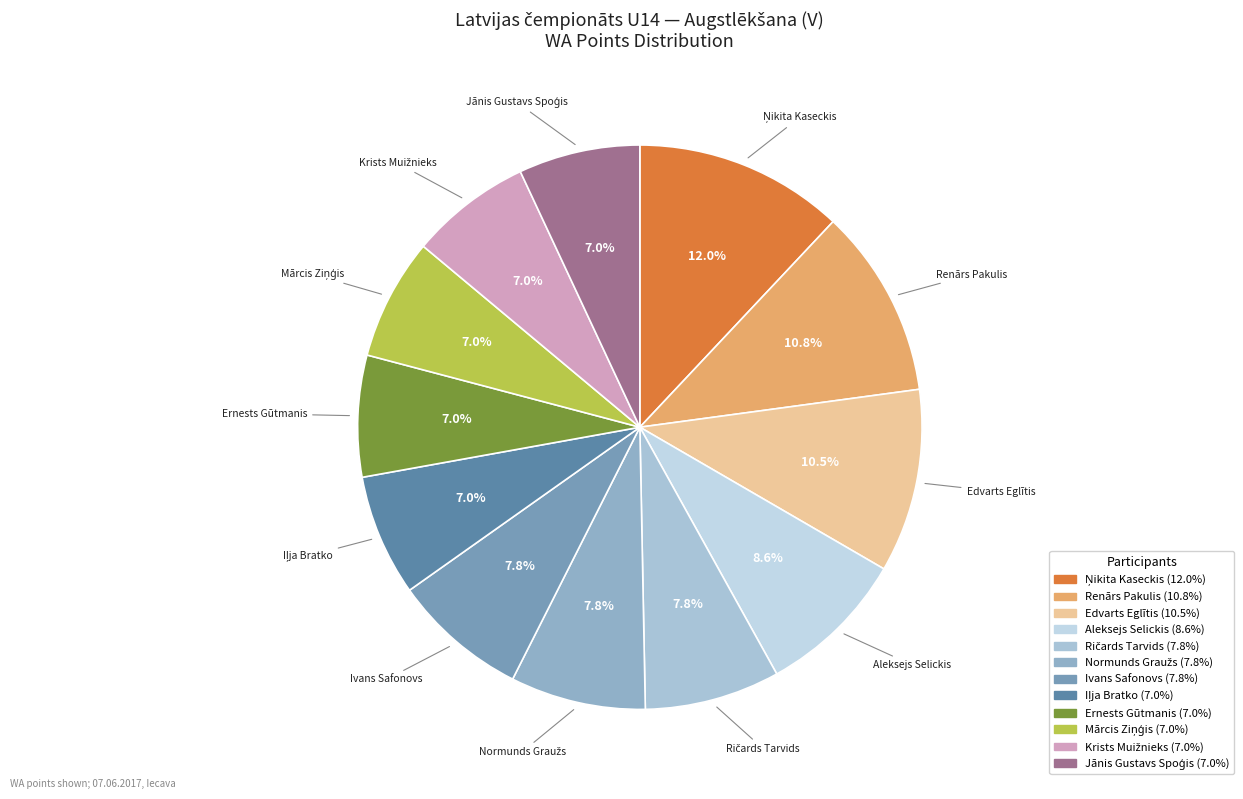

Does any single category account for the majority?

No